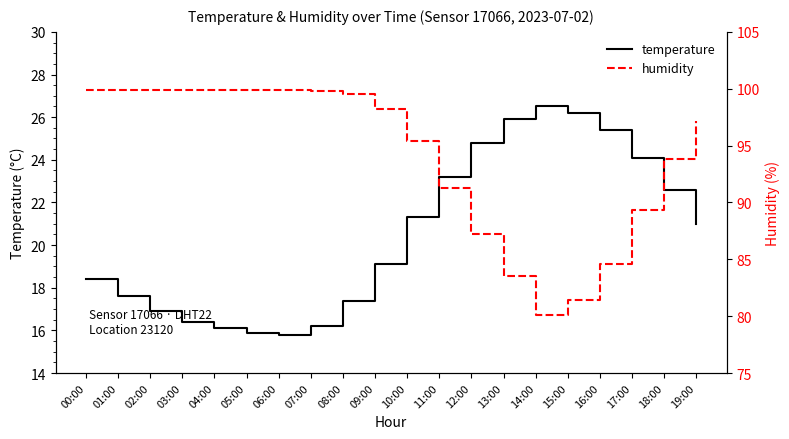

At 08:00, list the series in order from smallest to largest.

temperature, humidity